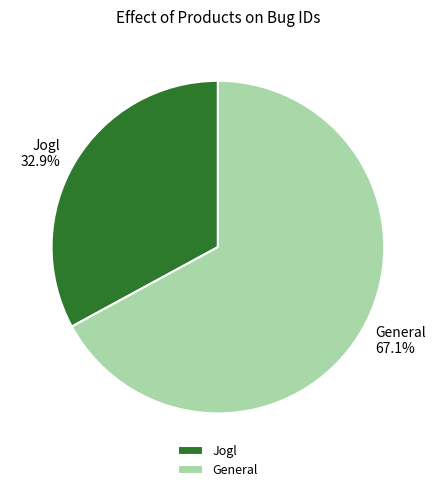

Which category has the biggest portion of the pie?

General